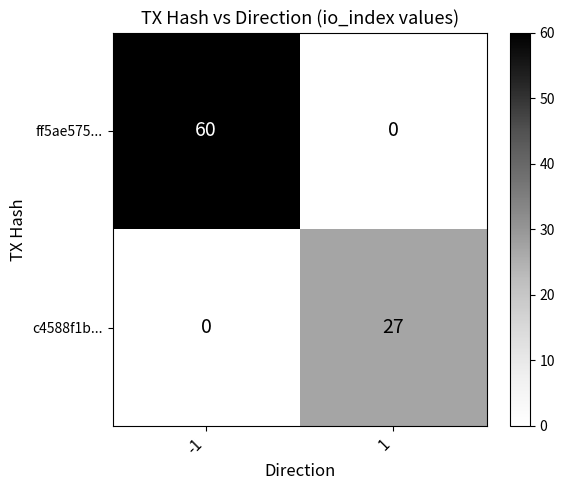

At which category is the sum across all series the highest?

-1